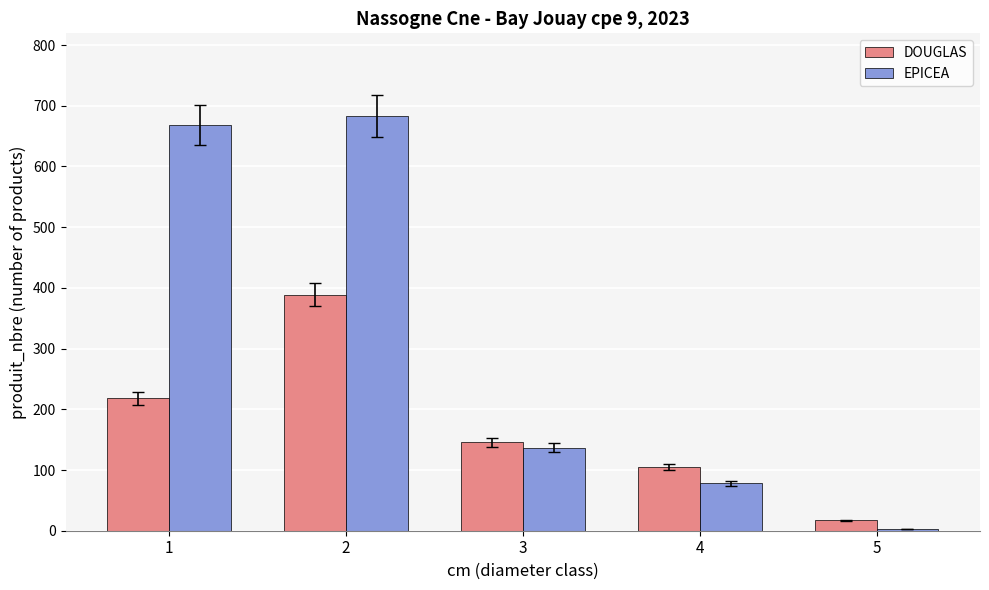

List the labels in order of DOUGLAS value, smallest first.

5, 4, 3, 1, 2